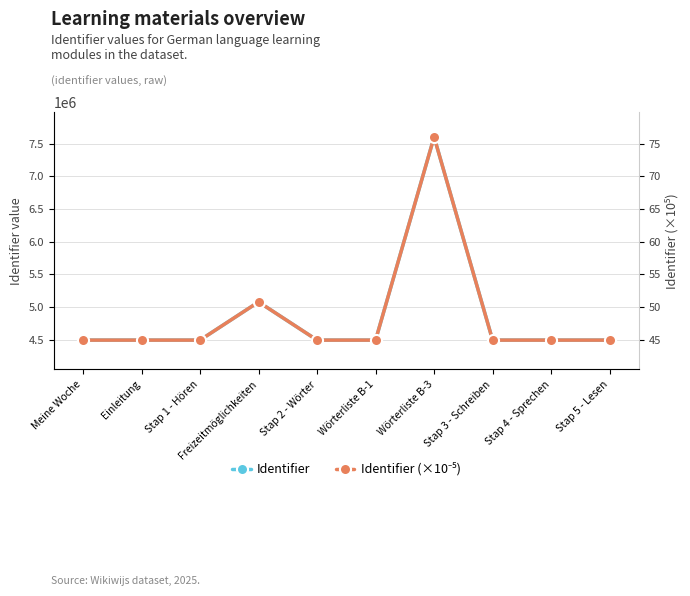

At which category is the sum across all series the highest?

Wörterliste B-3